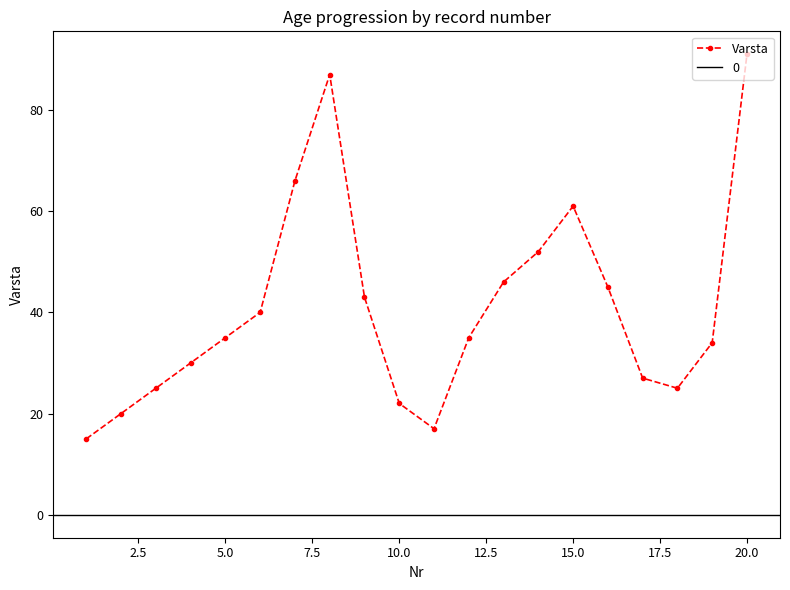

What is the sum of all values?

816